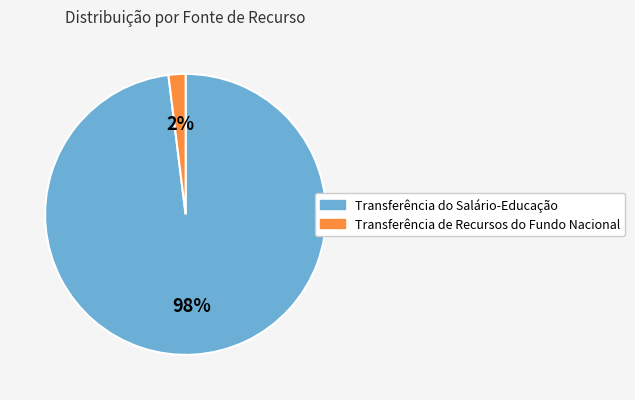

Is Transferência do Salário-Educação the majority of the pie?

Yes